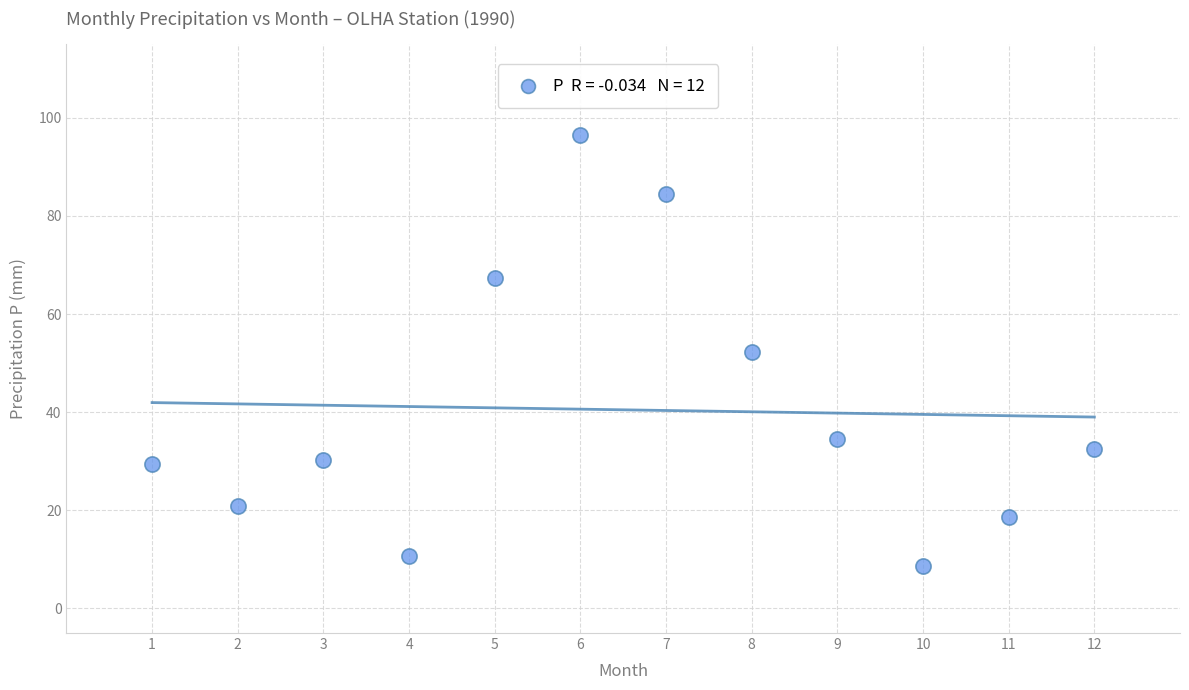

What is the range of X values (max minus min)?

11.0